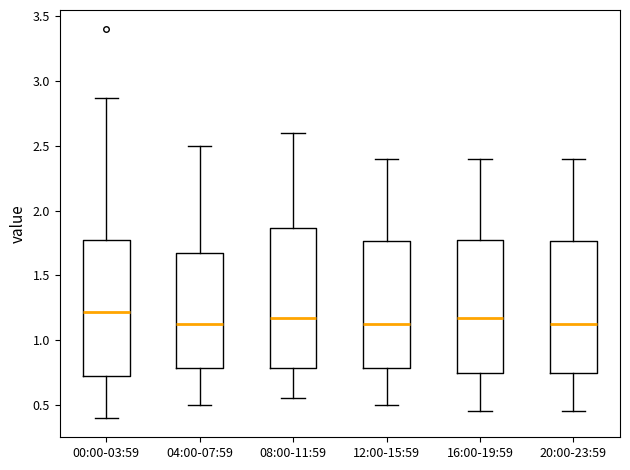

Reading left to right, read every box against the y-axis: the position of its median line, the range the box covers, and the ends of its whiskers. The values are not printed on the chart, so give them approximately, as read against the axis.

00:00-03:59: median 1.20, box 0.70 to 1.80, whiskers 0.40 to 2.85
04:00-07:59: median 1.15, box 0.80 to 1.70, whiskers 0.50 to 2.50
08:00-11:59: median 1.20, box 0.80 to 1.85, whiskers 0.55 to 2.60
12:00-15:59: median 1.15, box 0.80 to 1.75, whiskers 0.50 to 2.40
16:00-19:59: median 1.20, box 0.75 to 1.80, whiskers 0.45 to 2.40
20:00-23:59: median 1.15, box 0.75 to 1.75, whiskers 0.45 to 2.40